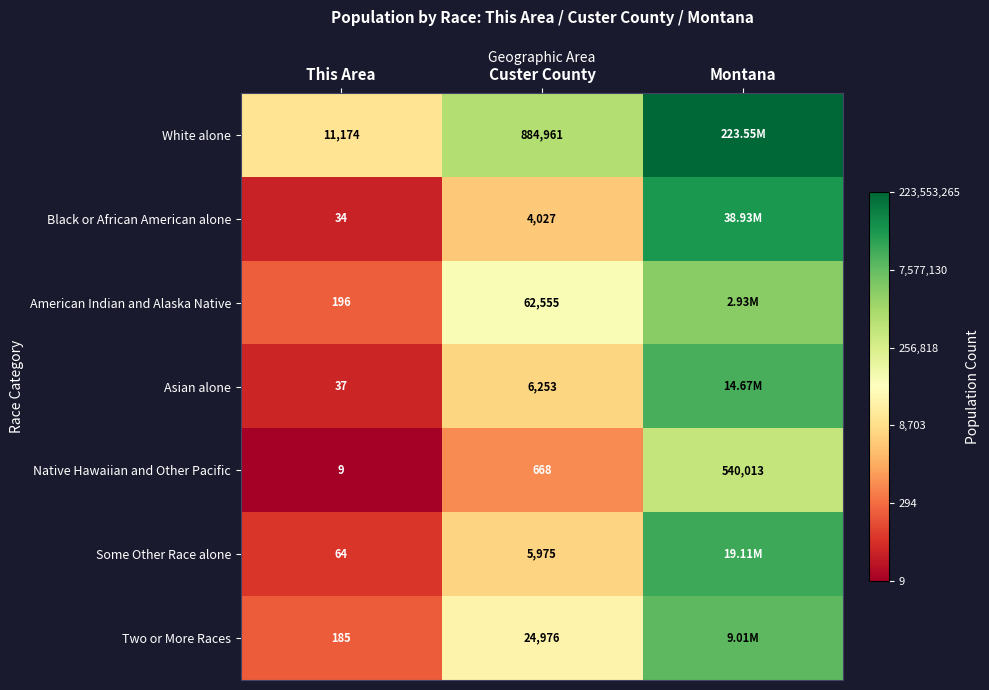

At Custer County, list the series in order from largest to smallest.

White alone, American Indian and Alaska Native, Two or More Races, Asian alone, Some Other Race alone, Black or African American alone, Native Hawaiian and Other Pacific